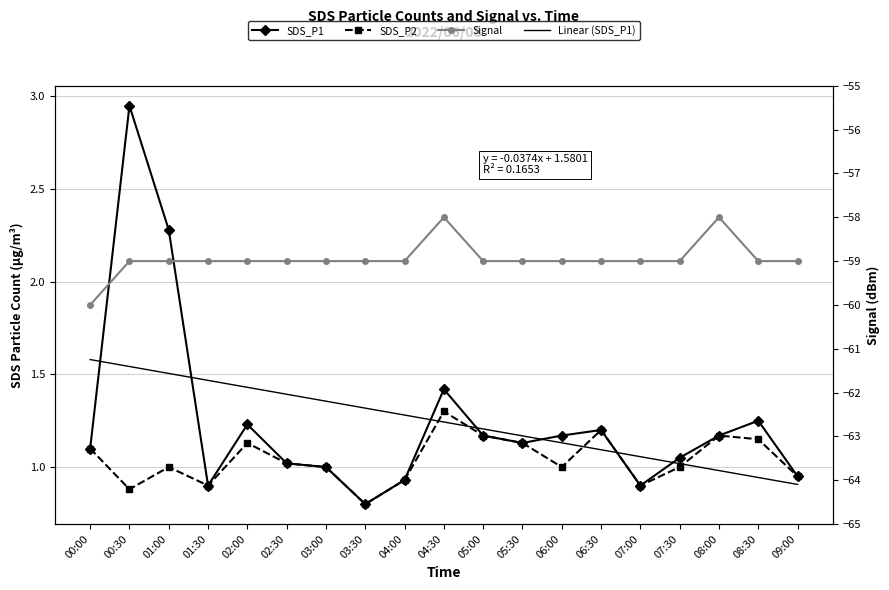

What is the label of the 10th point from the left?

04:30